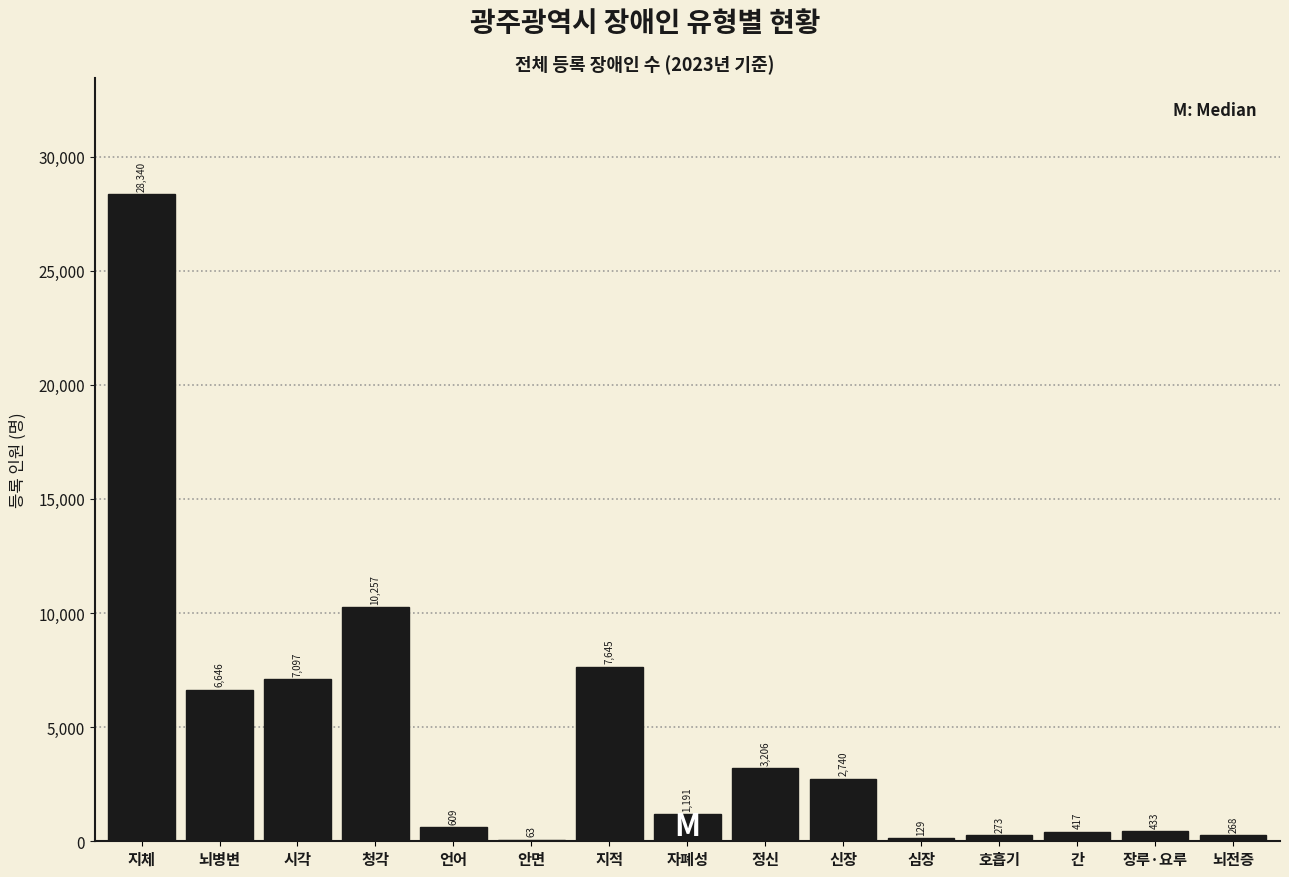

Reading left to right, extract all data points from this chart.

지체=28340	뇌병변=6646	시각=7097	청각=10257	언어=609	안면=63	지적=7645	자폐성=1191	정신=3206	신장=2740	심장=129	호흡기=273	간=417	장루·요루=433	뇌전증=268